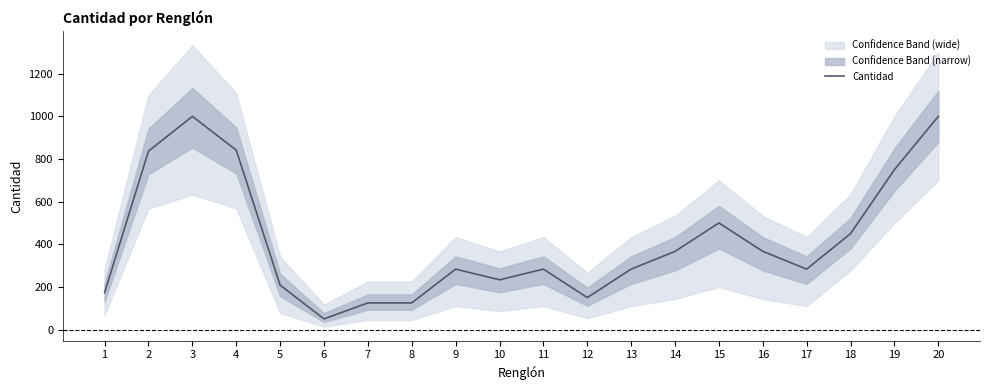

Is it true that the value at 2 is 1133.5?

False